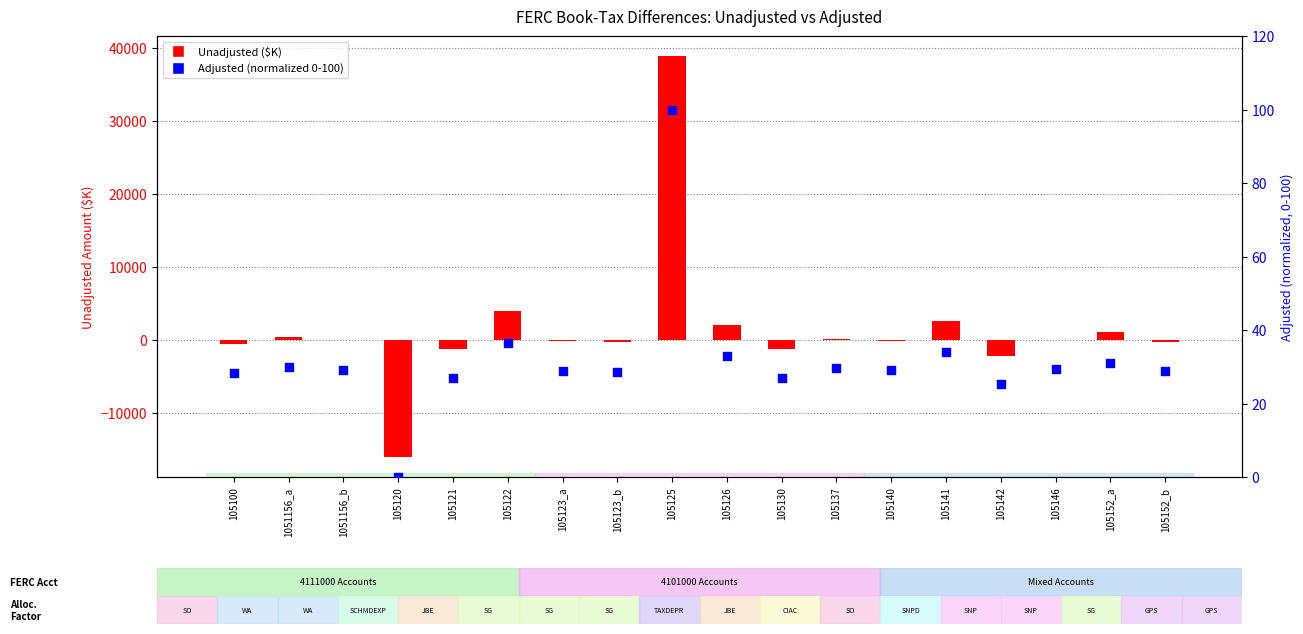

Which series has the largest total across all categories?

Unadjusted ($K)